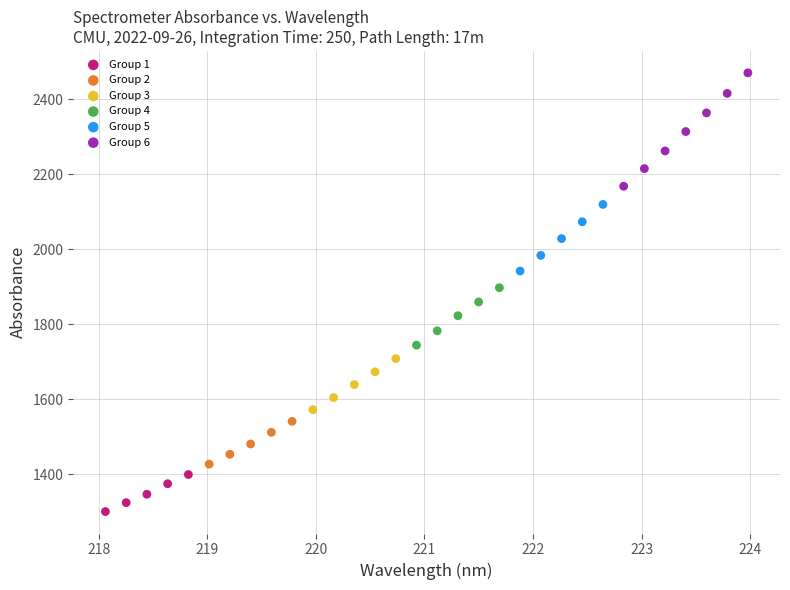

Which series reaches the maximum Y coordinate?

Group 6